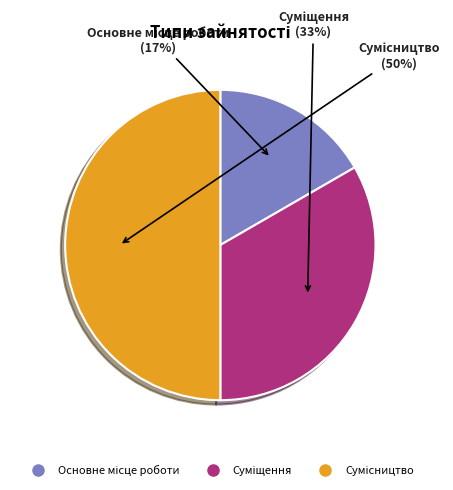

To the nearest percent, what is the average slice percentage?

33%